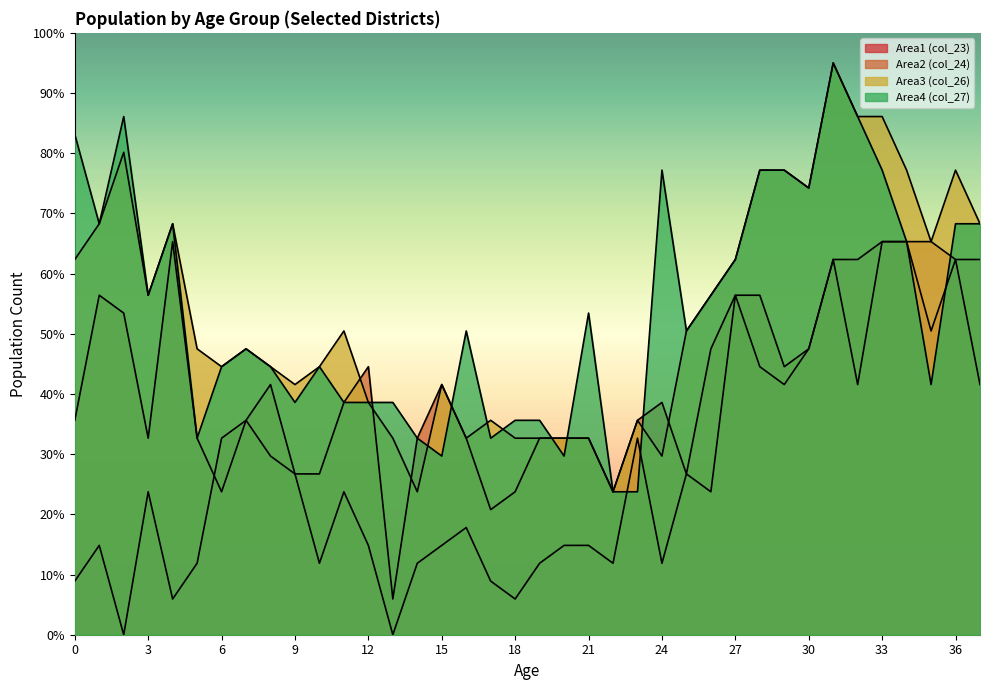

How many values in the Area4 (col_27) series exceed 50?

20